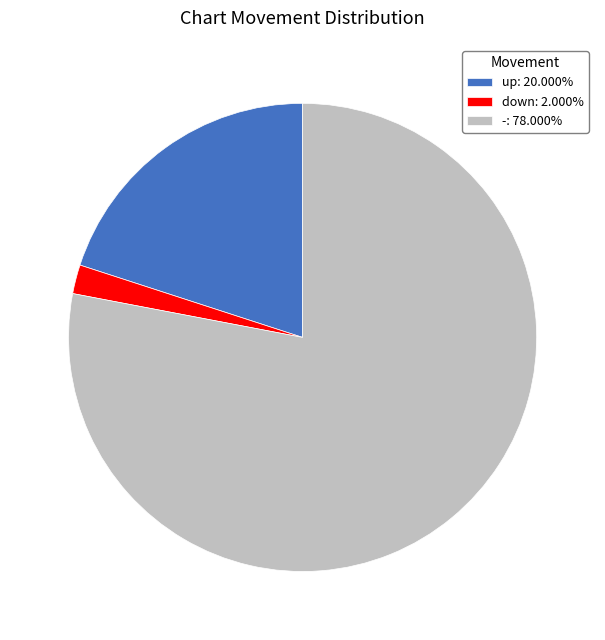

What is the ratio of the value at up: 20.000% to the value at -: 78.000%?

0.3